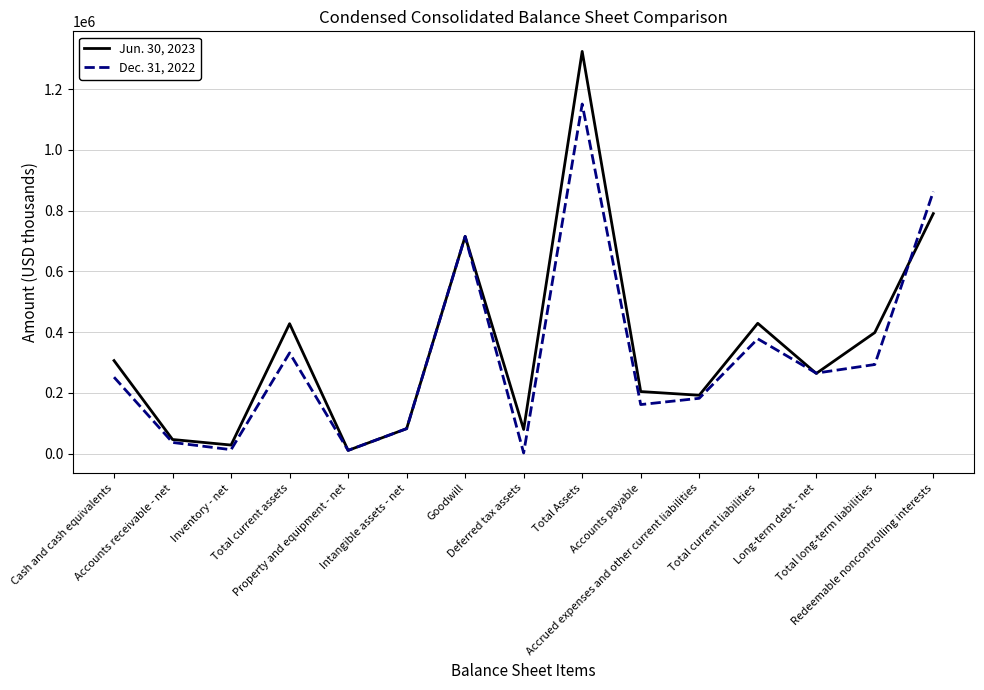

What is the greatest value displayed?

1324684